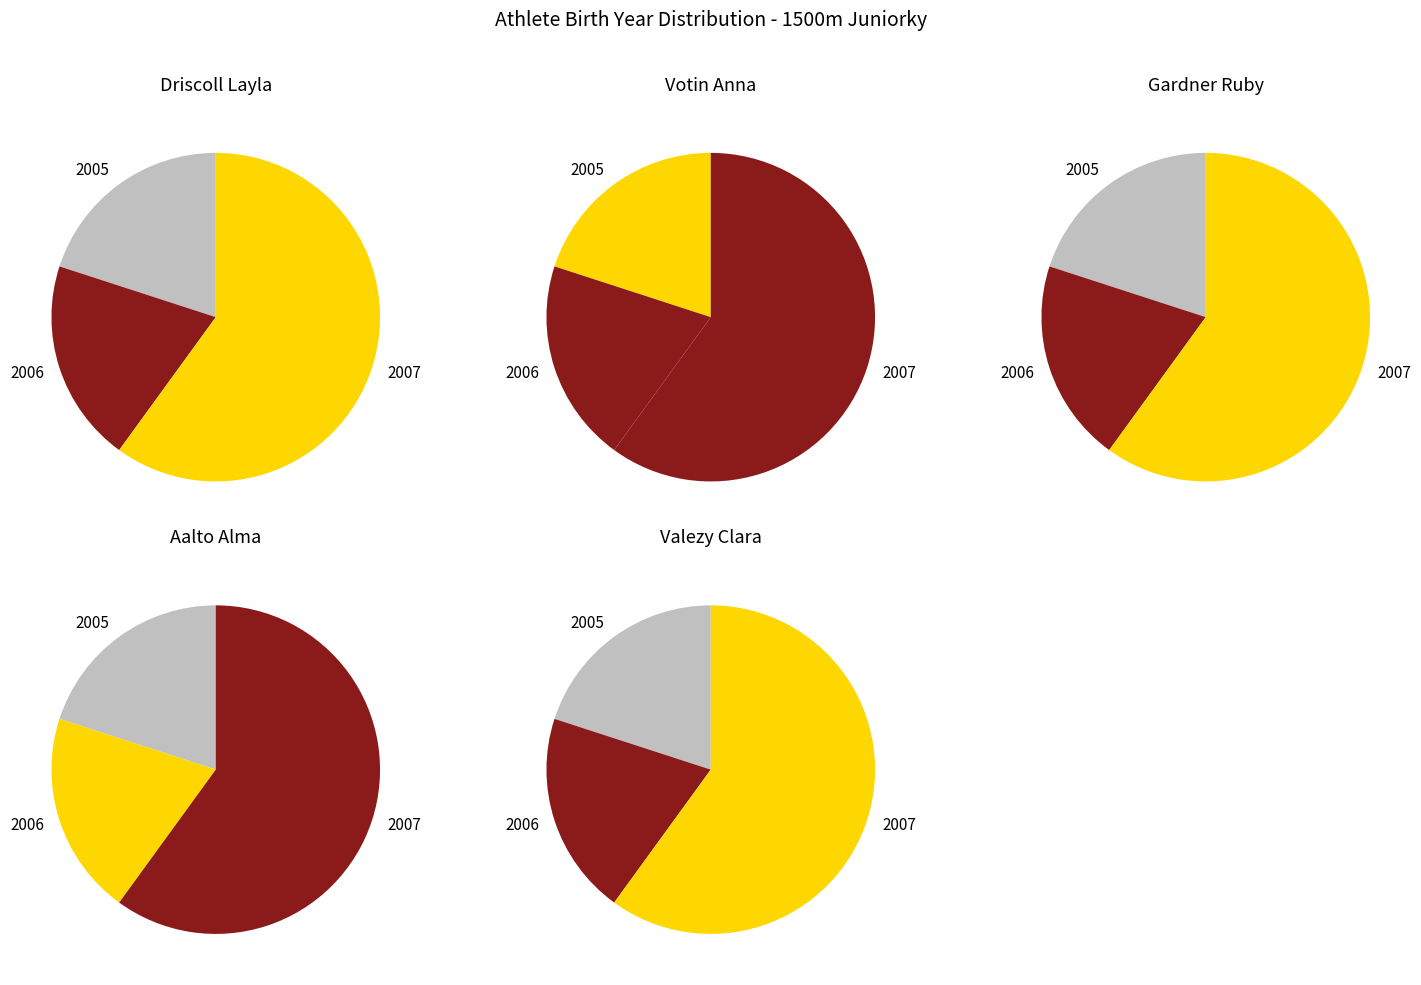

Between Gardner Ruby and Aalto Alma, which is larger?

Gardner Ruby